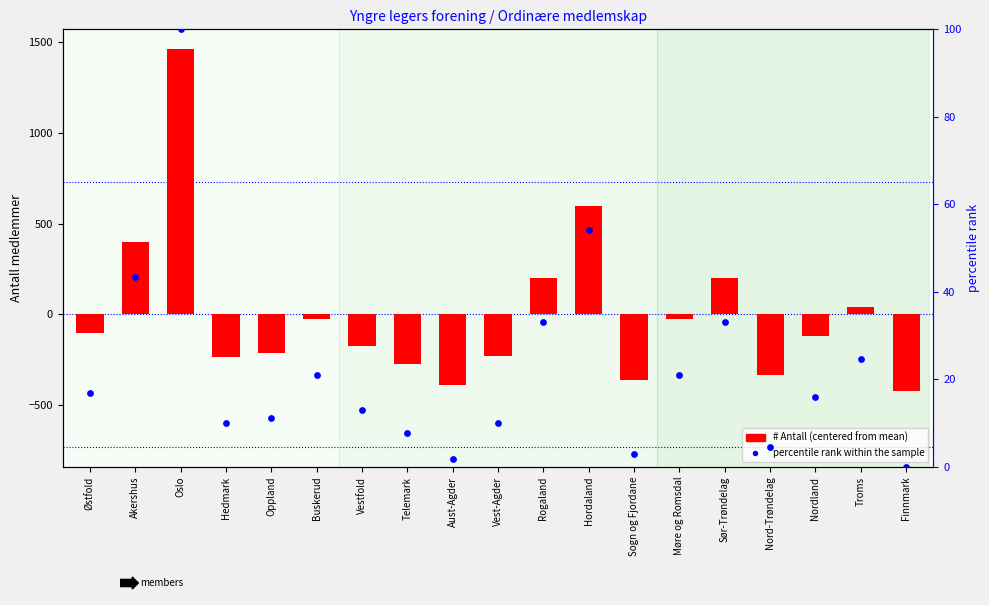

Which series contains the highest Y value?

# Antall (centered)